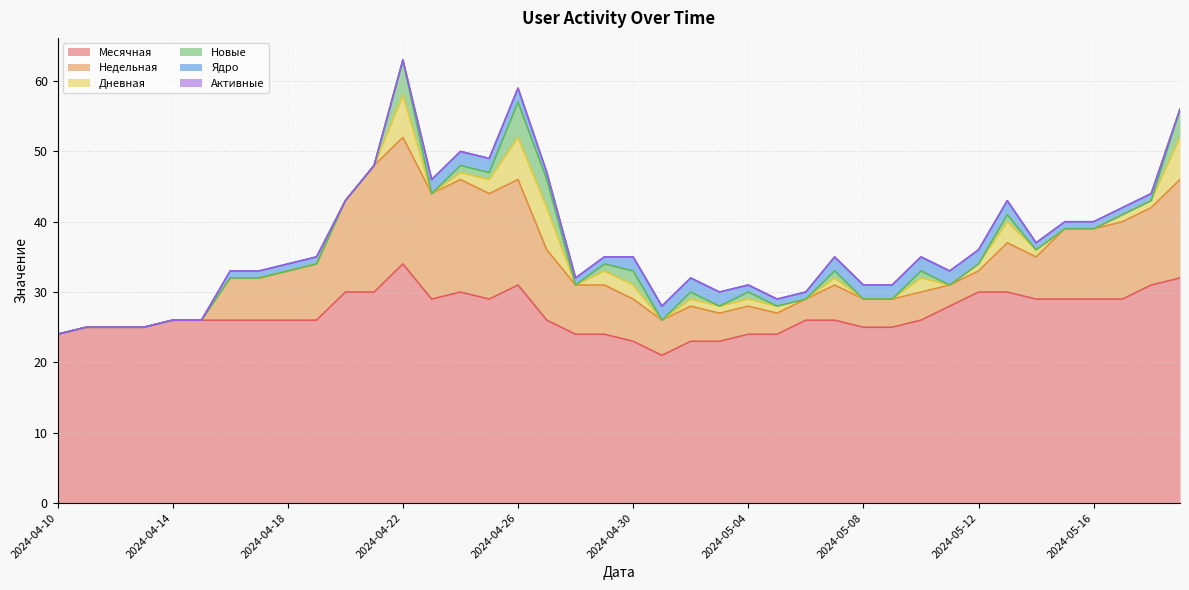

Which series changed the most between 2024-05-06 and 2024-05-08?

Месячная